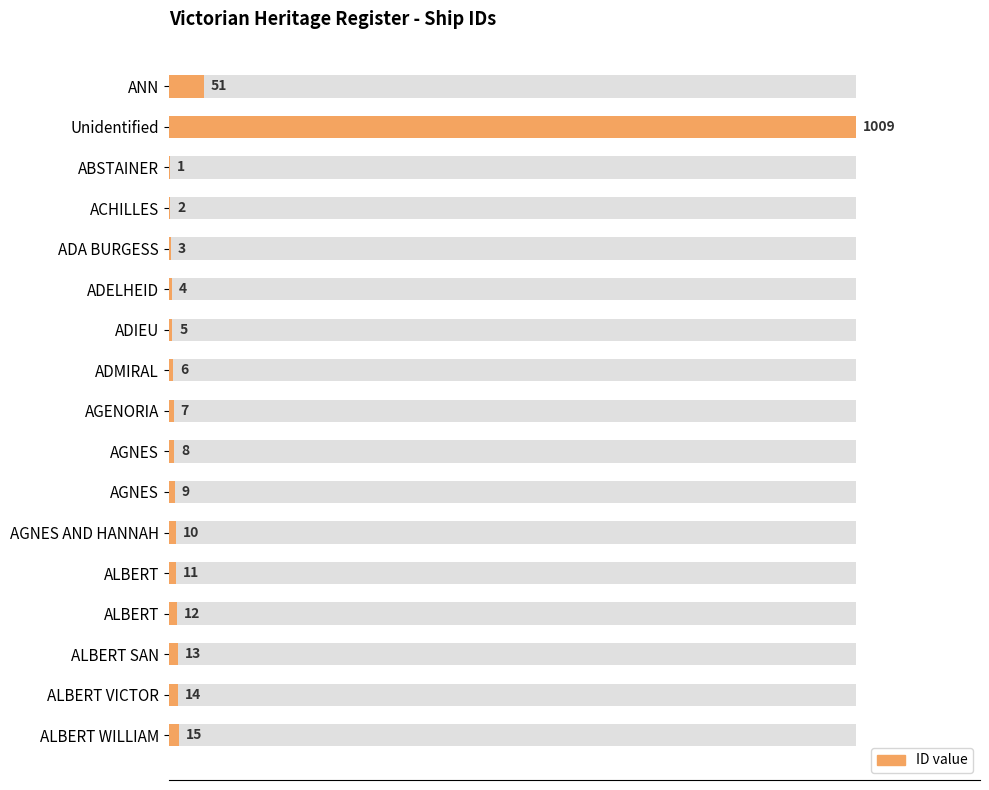

The value at AGNES AND HANNAH is 5. True or false?

False